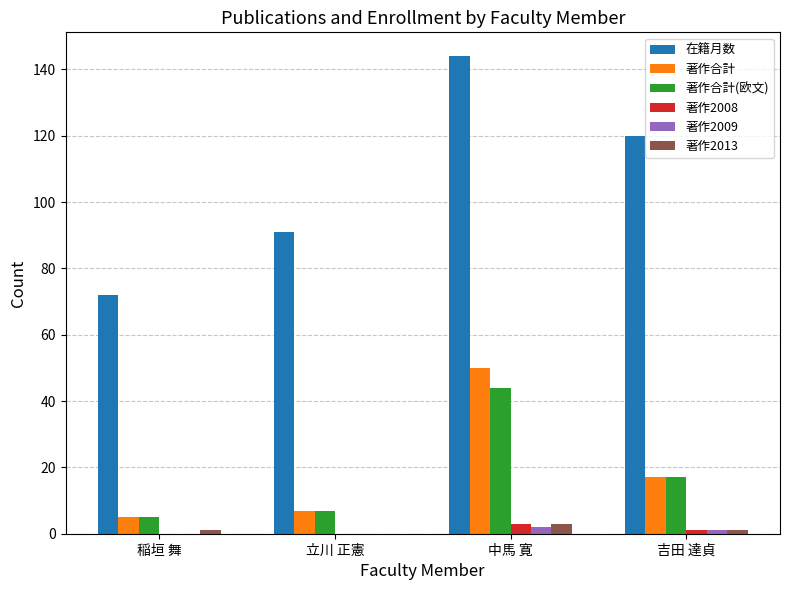

What is the sum of all 著作2008 values?

4